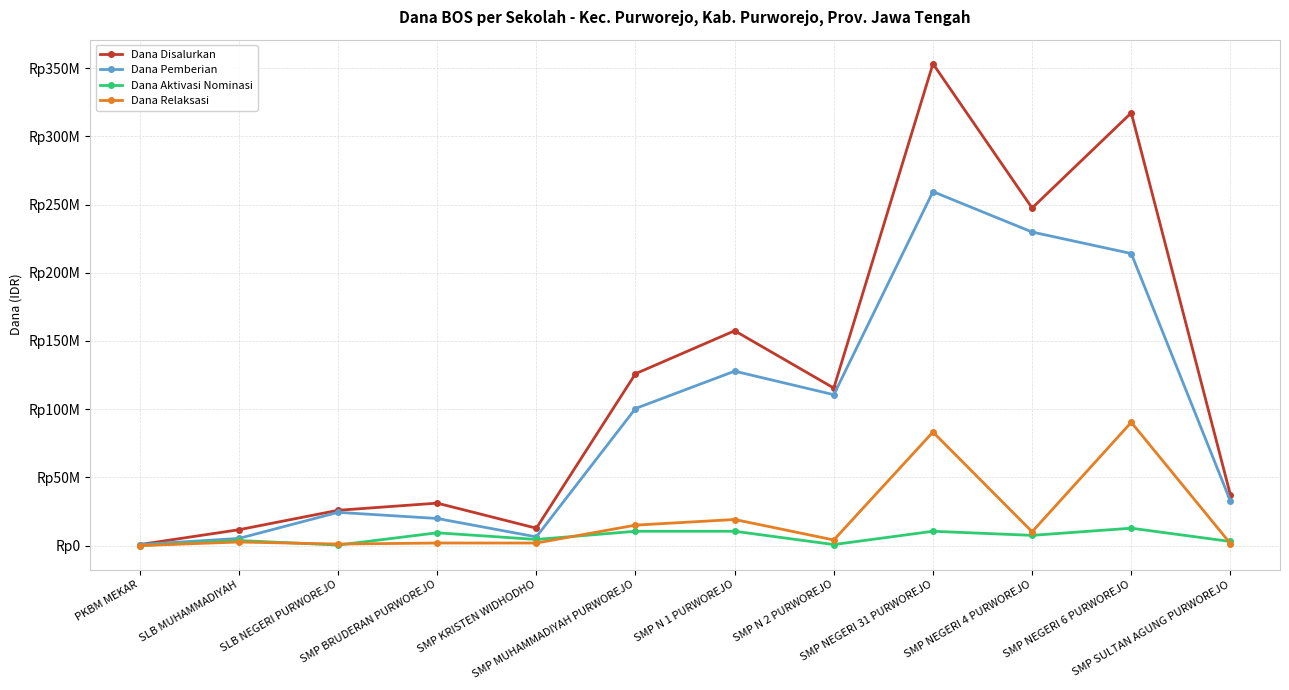

In Dana Disalurkan, how many points are higher than both neighbors (excluding endpoints)?

4